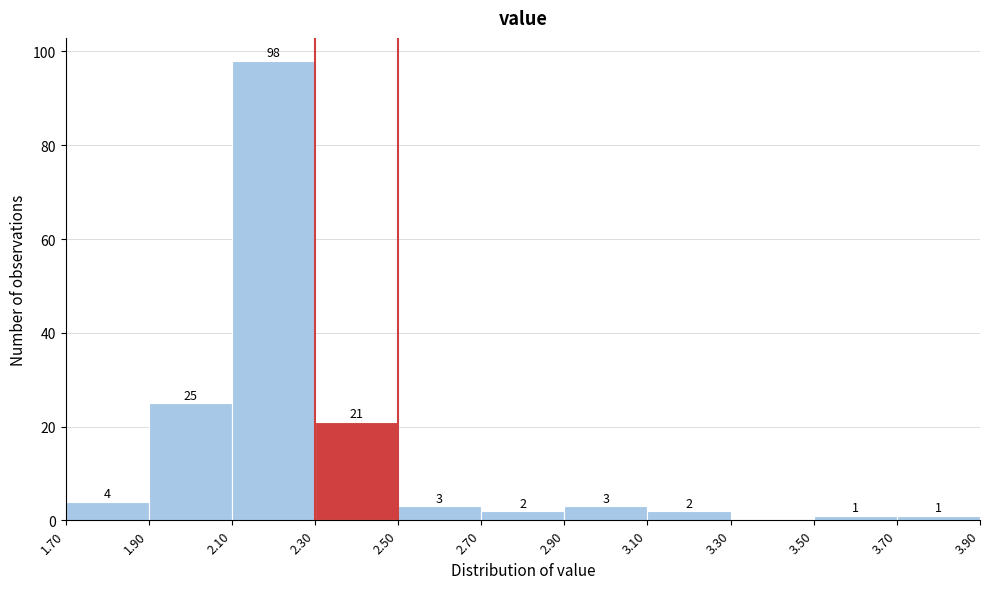

Over which range of the x-axis is the bar tallest?

2.10 to 2.30